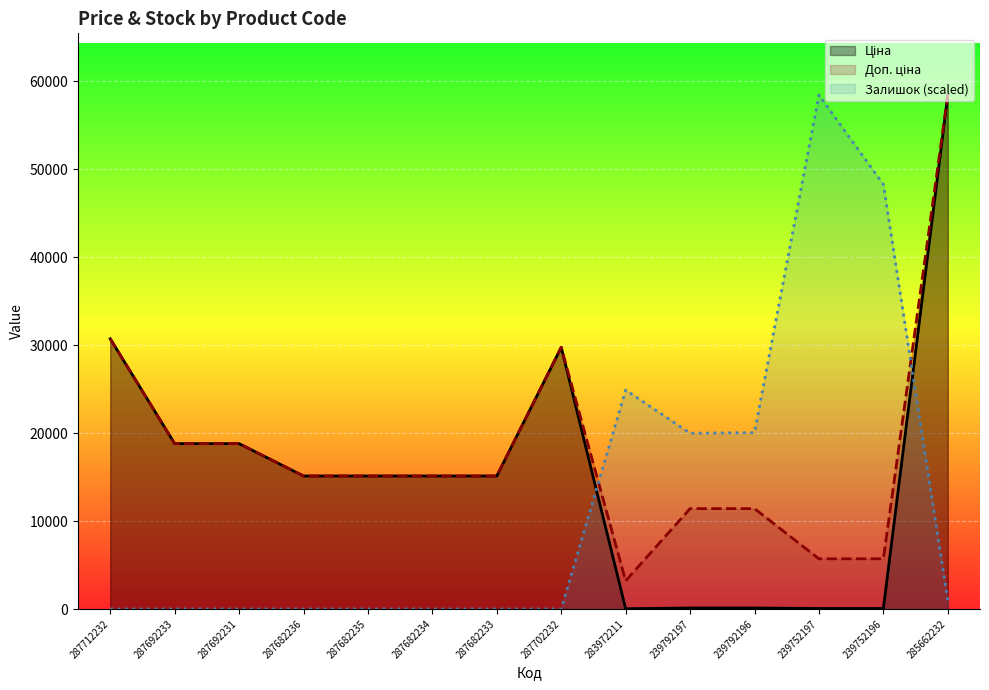

Is it true that Ціна equals 16.3 at 283972211?

False